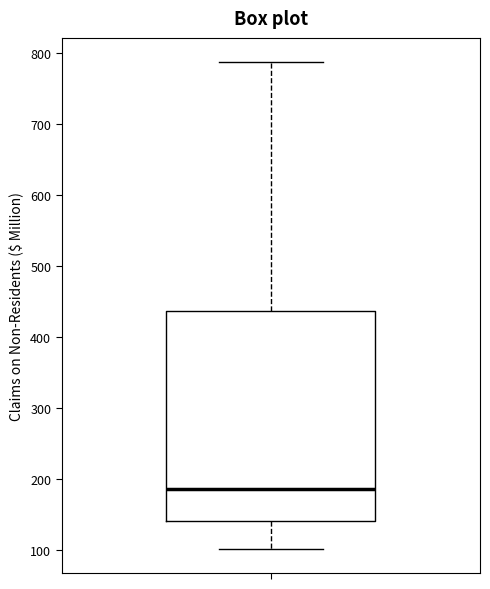

Read this box plot against the y-axis: the position of the median line, the range covered by the box, and the ends of both whiskers. The values are not printed on the chart, so give them approximately, as read against the axis.

median 190, box 140 to 440, whiskers 100 to 790